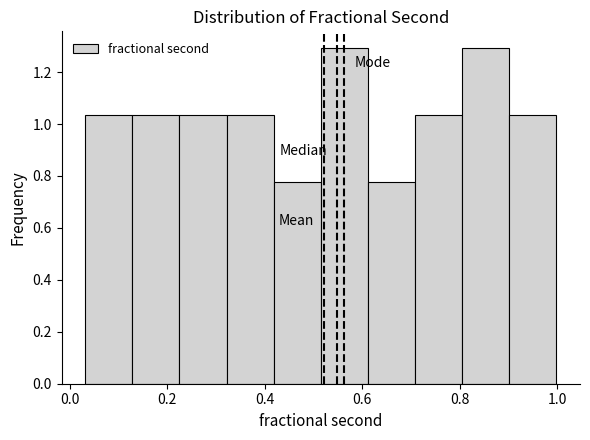

Reading left to right, transcribe this chart: for each bar, give the range it covers on the x-axis and its height. Neither the bar edges nor the heights are printed on the chart, so give them approximately, as read against the axes.

0.04 to 0.12: 1.04
0.12 to 0.22: 1.04
0.22 to 0.32: 1.04
0.32 to 0.42: 1.04
0.42 to 0.52: 0.78
0.52 to 0.62: 1.30
0.62 to 0.70: 0.78
0.70 to 0.80: 1.04
0.80 to 0.90: 1.30
0.90 to 1.00: 1.04